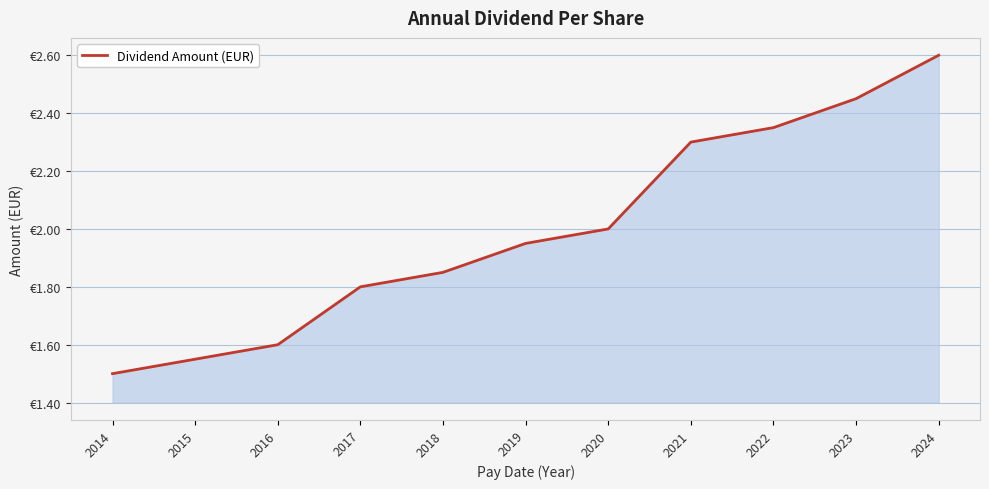

What is the smallest value displayed?

1.5